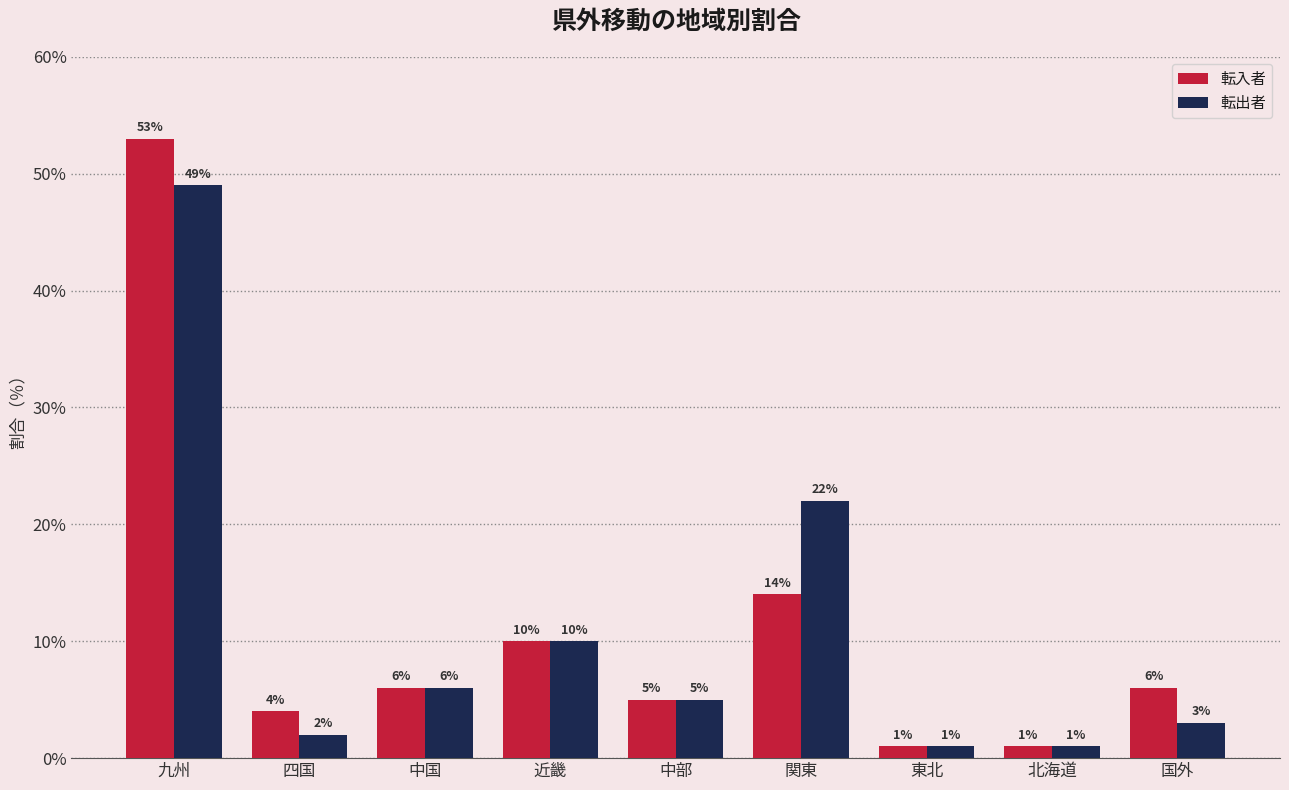

What is the label of the 8th bar from the right?

四国